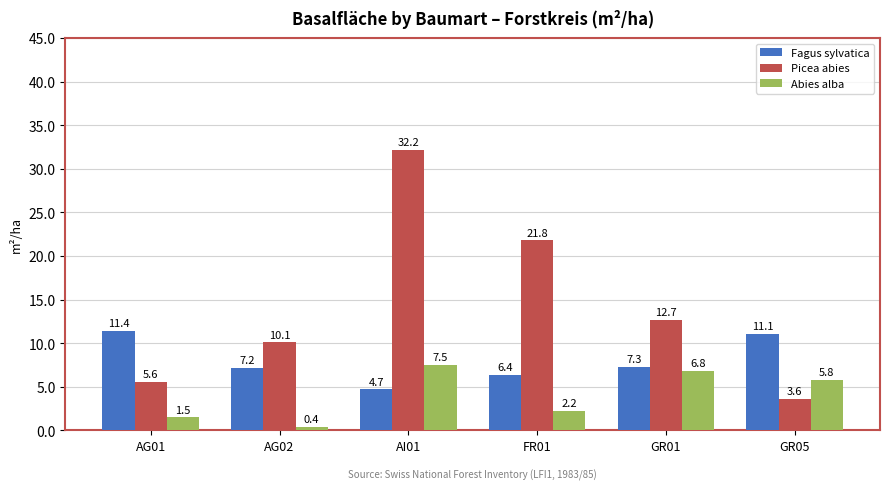

What is the sum of the Picea abies values at FR01 and AI01?

54.0